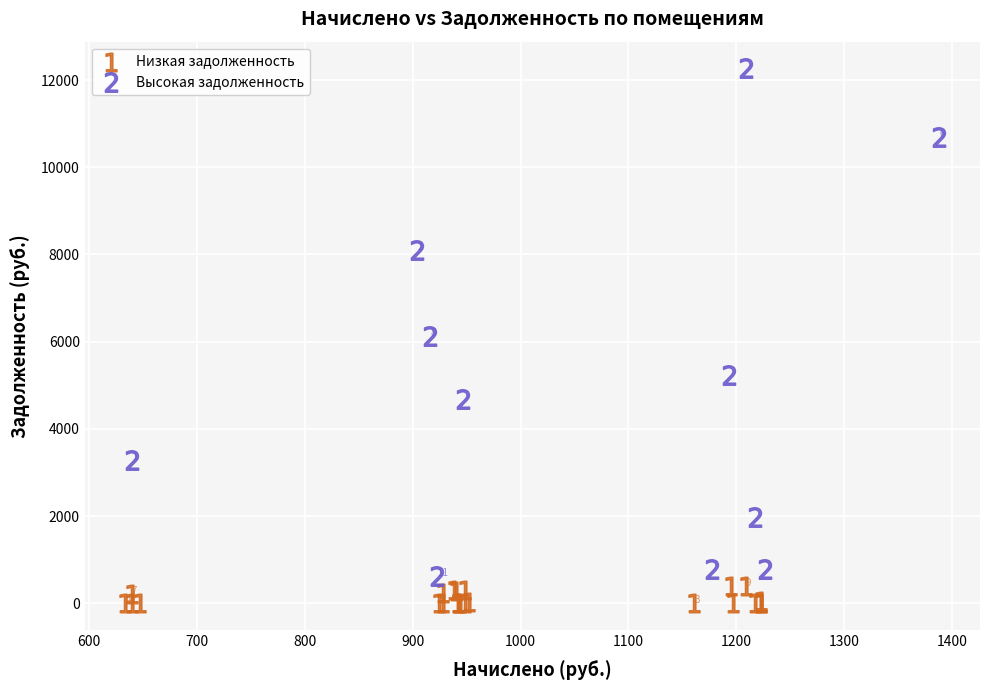

Which series reaches the maximum Y coordinate?

Высокая задолженность